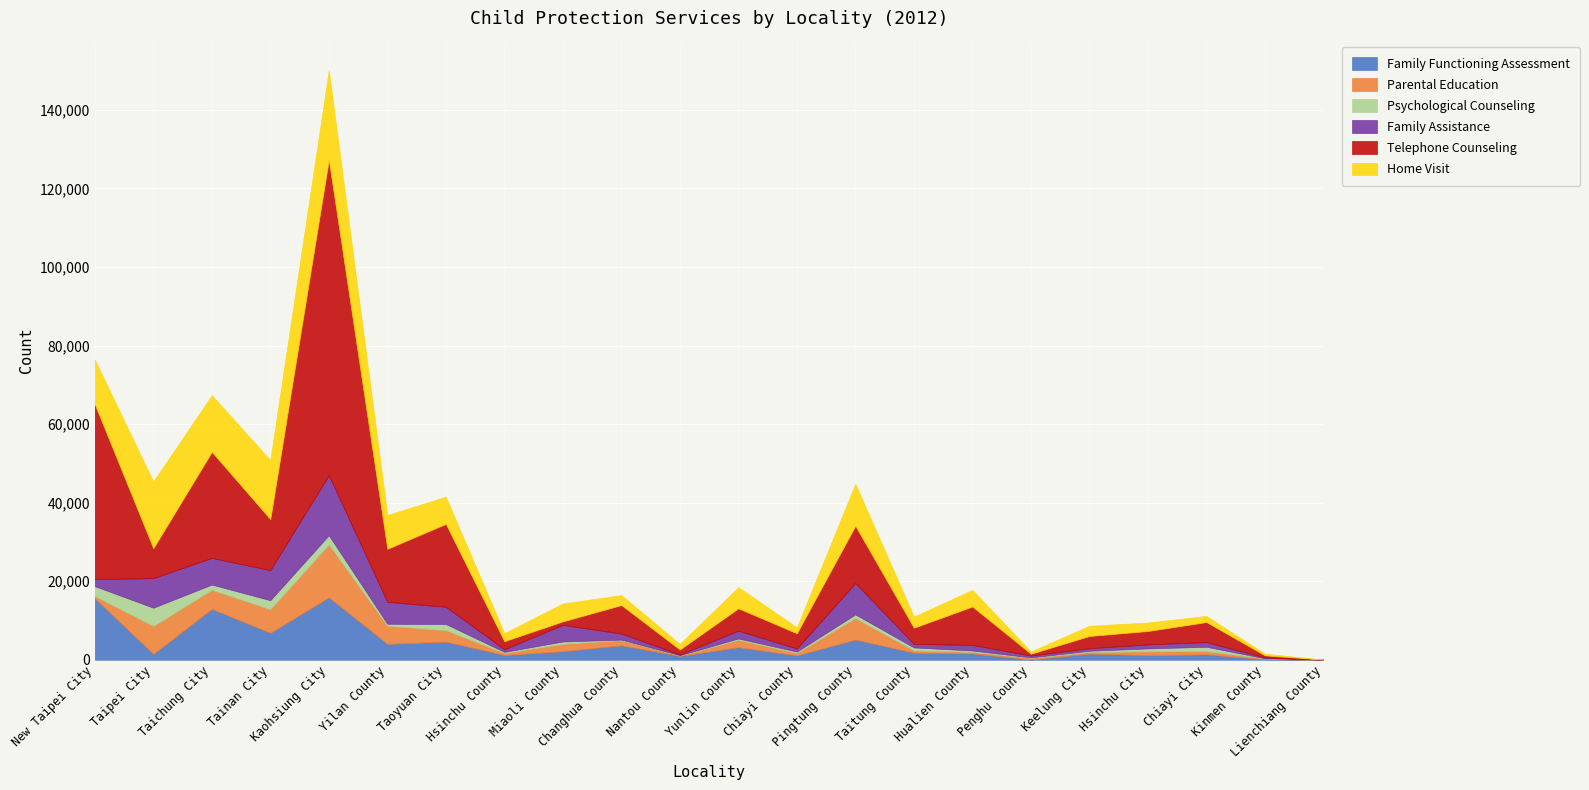

What is the value of the Family Assistance point at the 4th from the left?

7652